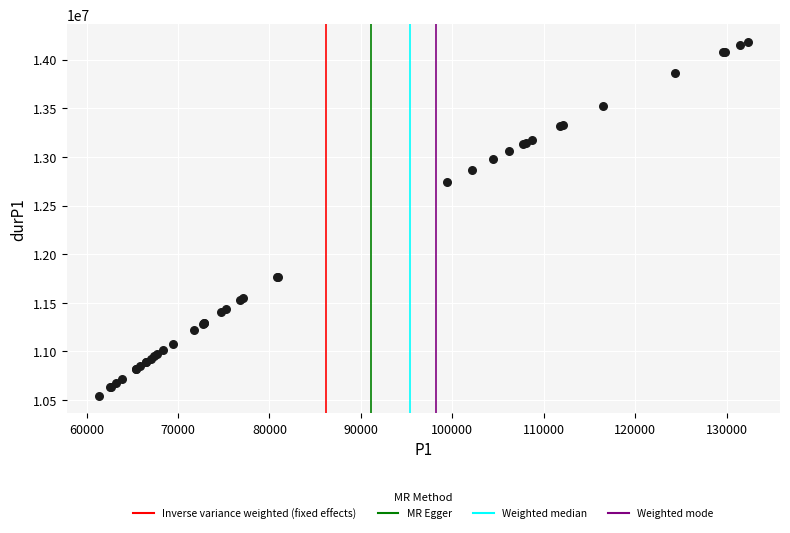

What Y value in the scatter plot is closest to 12363739?

12737955